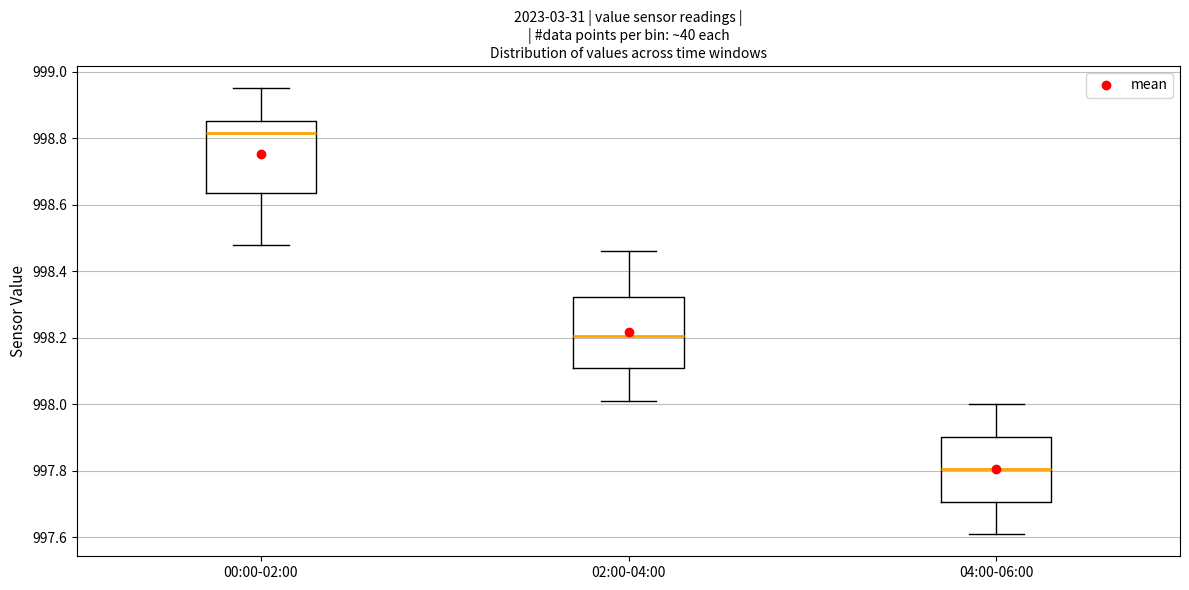

Reading left to right, read every box against the y-axis: the position of its median line, the range the box covers, and the ends of its whiskers. The values are not printed on the chart, so give them approximately, as read against the axis.

00:00-02:00: median 998.82, box 998.64 to 998.86, whiskers 998.48 to 998.96
02:00-04:00: median 998.20, box 998.10 to 998.32, whiskers 998.02 to 998.46
04:00-06:00: median 997.80, box 997.70 to 997.90, whiskers 997.62 to 998.00